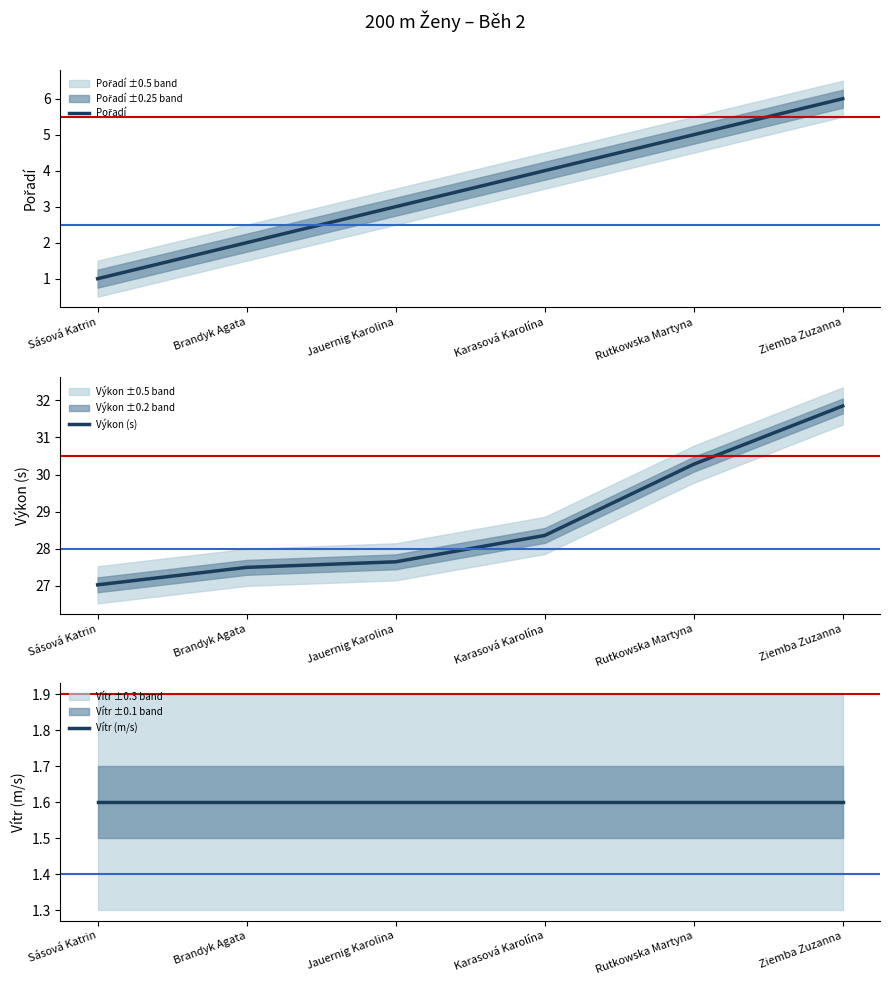

Which series has the largest total across all categories?

Výkon (s)